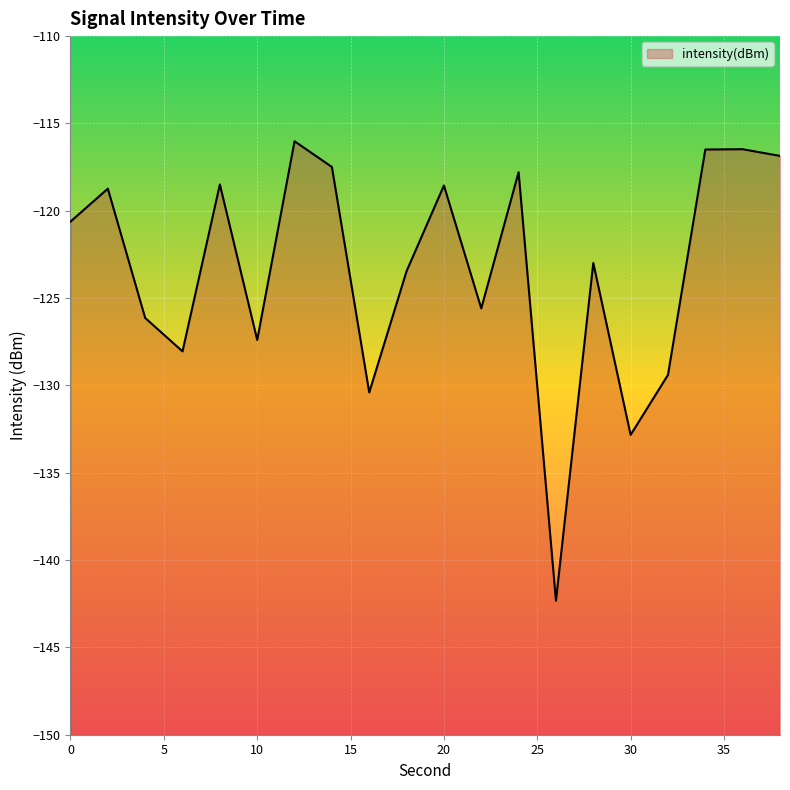

At which label is the value closest to -129?

32